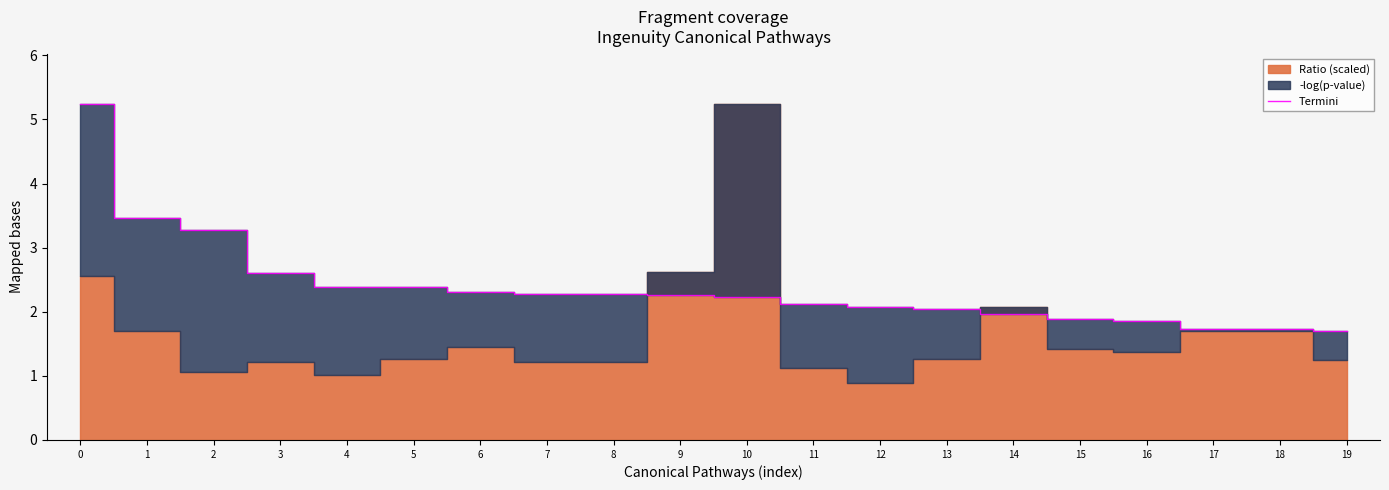

True or false: there are more than 1 points higher than both neighbors.

False